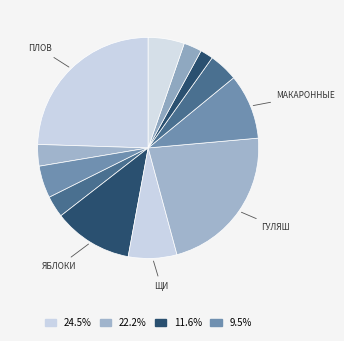

How many slices are in this pie chart?

12